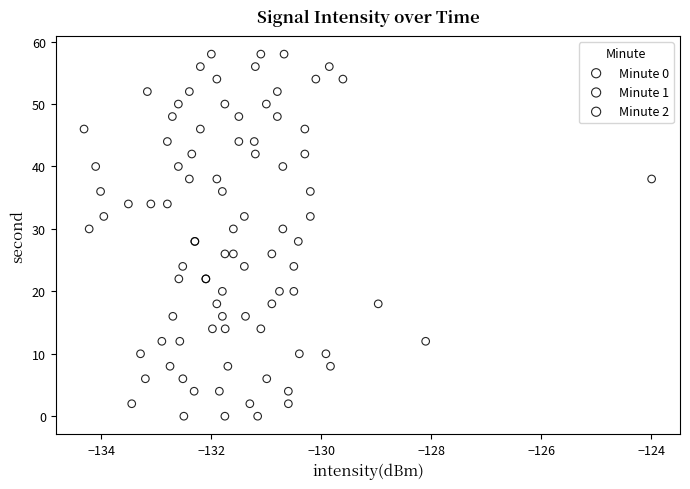

What are all the series names shown in the legend?

Minute 0, Minute 1, Minute 2